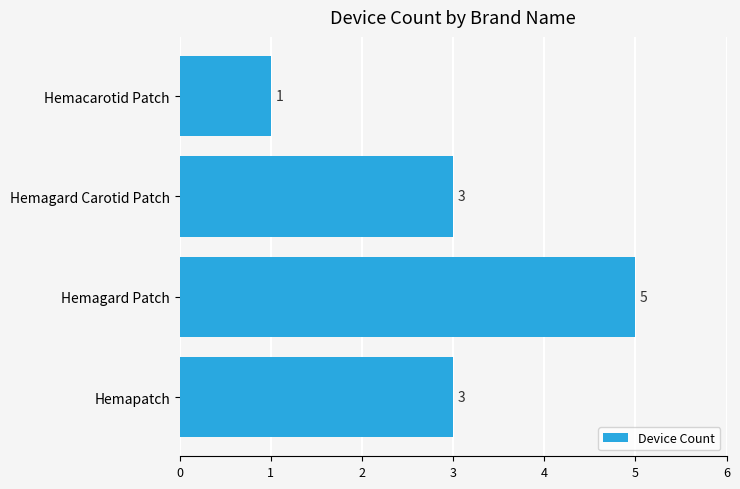

Between Hemapatch and Hemacarotid Patch, which is larger?

Hemapatch